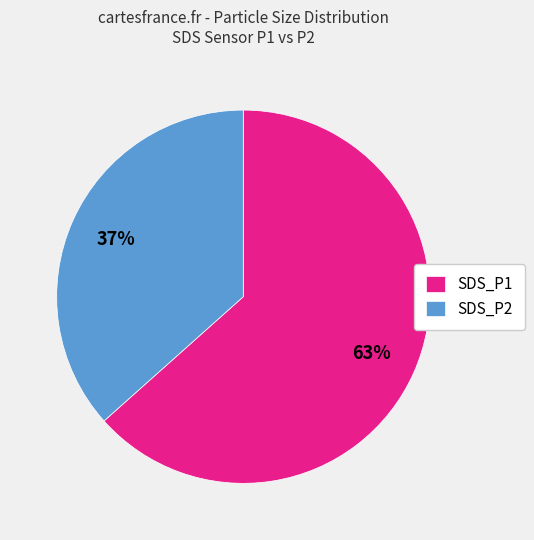

What is the largest slice in the pie chart?

SDS_P1